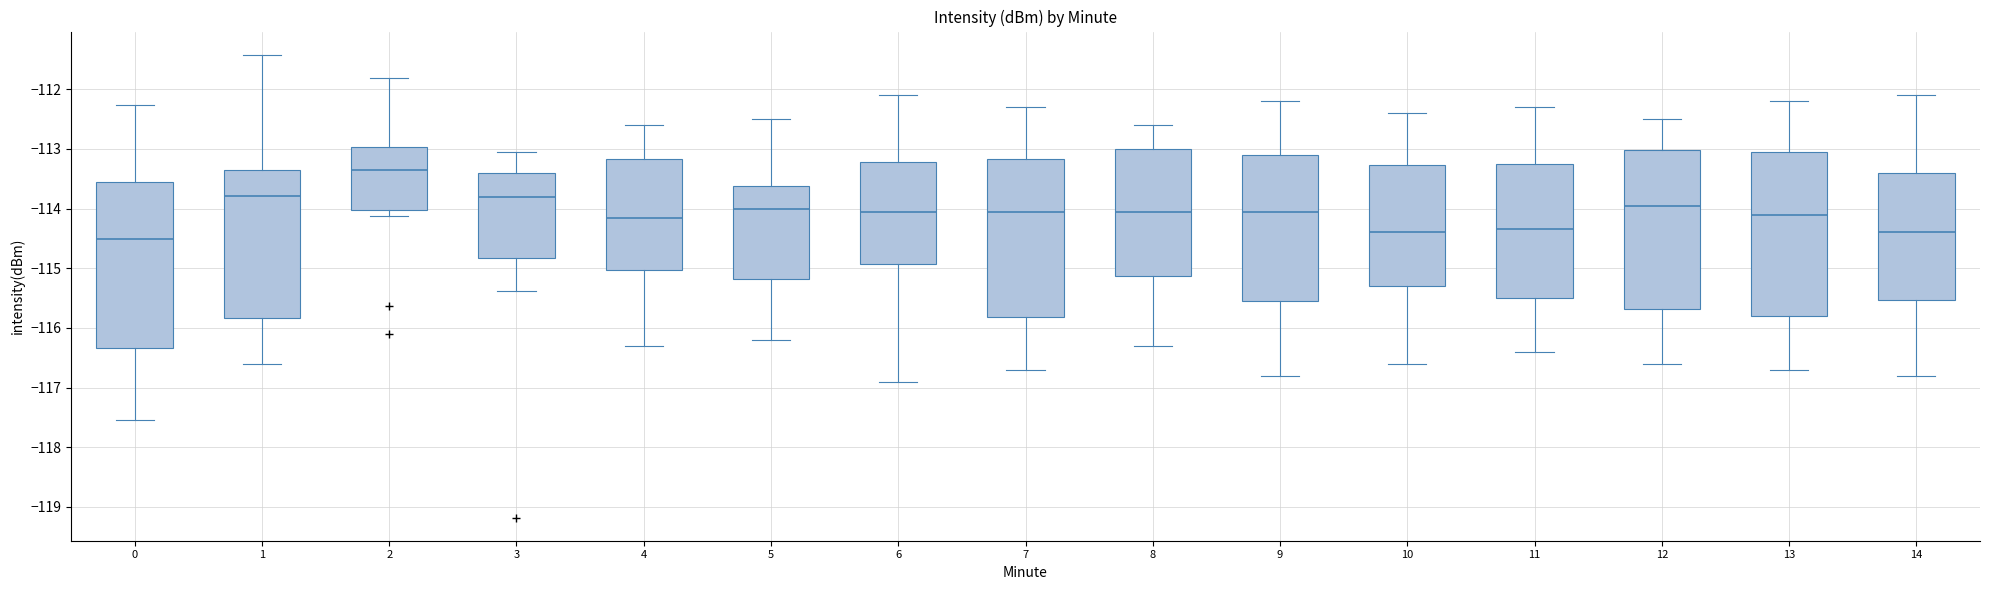

Where is the upper edge of the box at x = 1 on the y-axis? The values are not printed on the chart, so give them approximately, as read against the axis.

-113.3